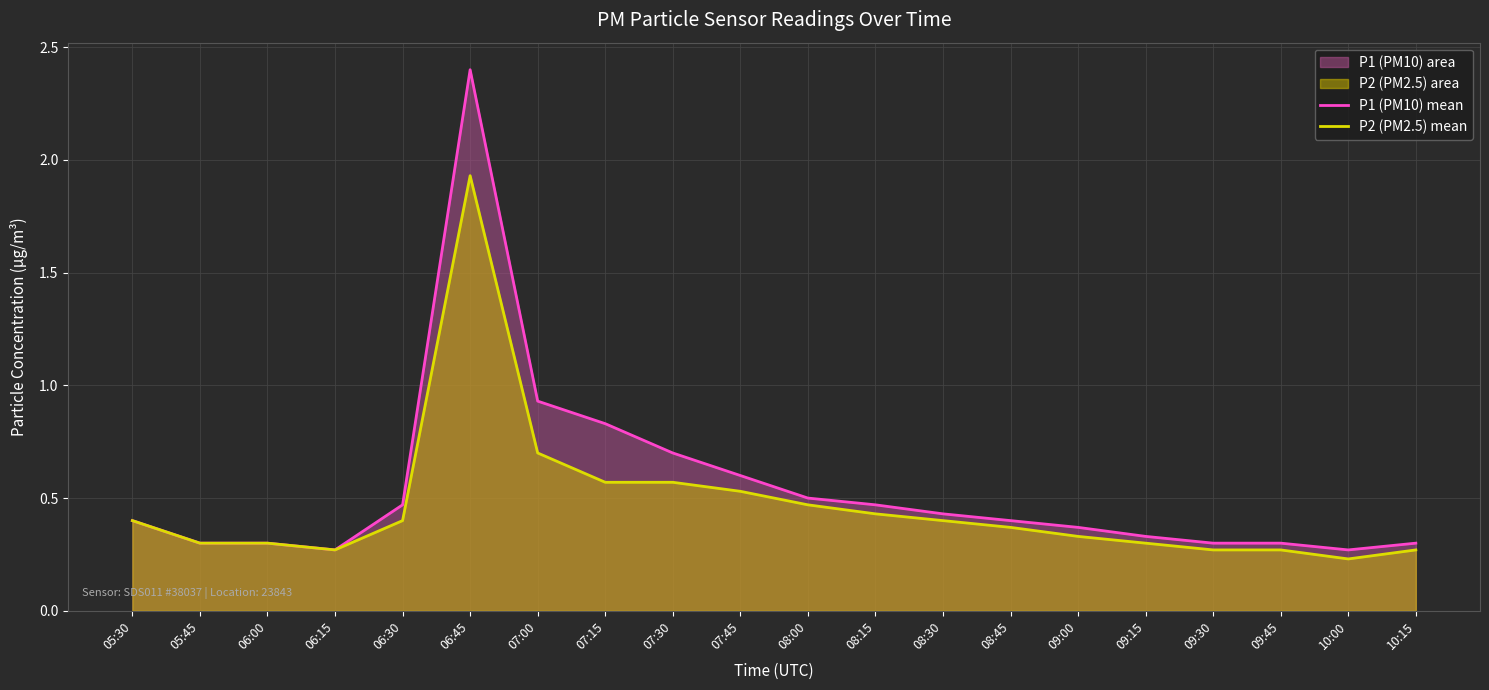

List the series in order of their peak value, lowest first.

P2 (PM2.5) mean, P1 (PM10) mean